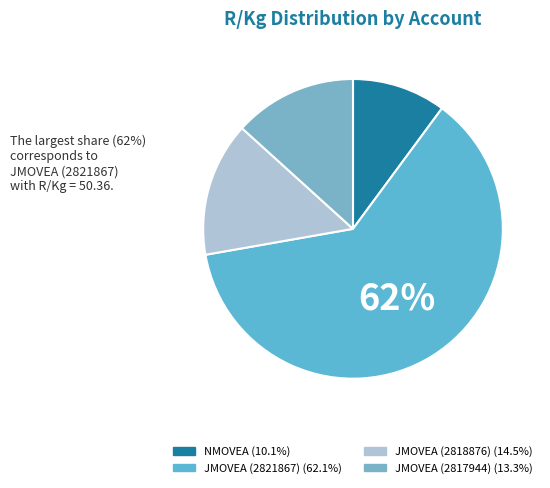

Which slice represents more than half of the pie?

JMOVEA (2821867)